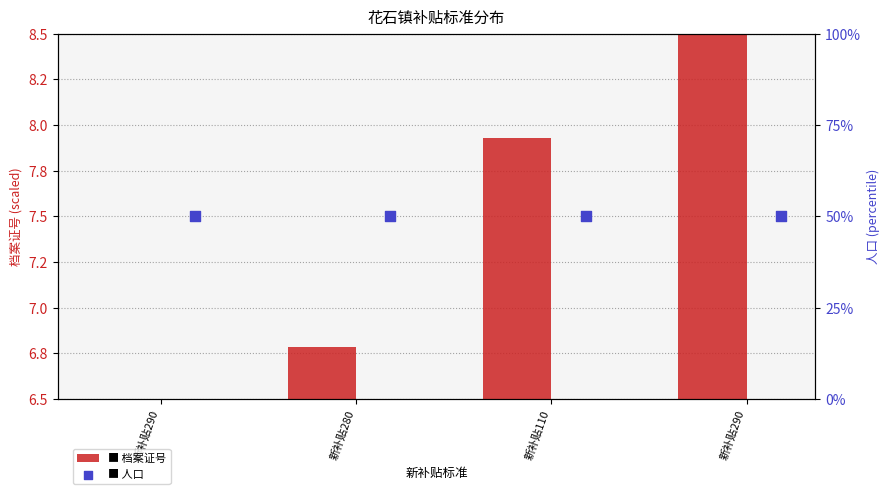

Which series has the largest Y range (max minus min)?

档案证号